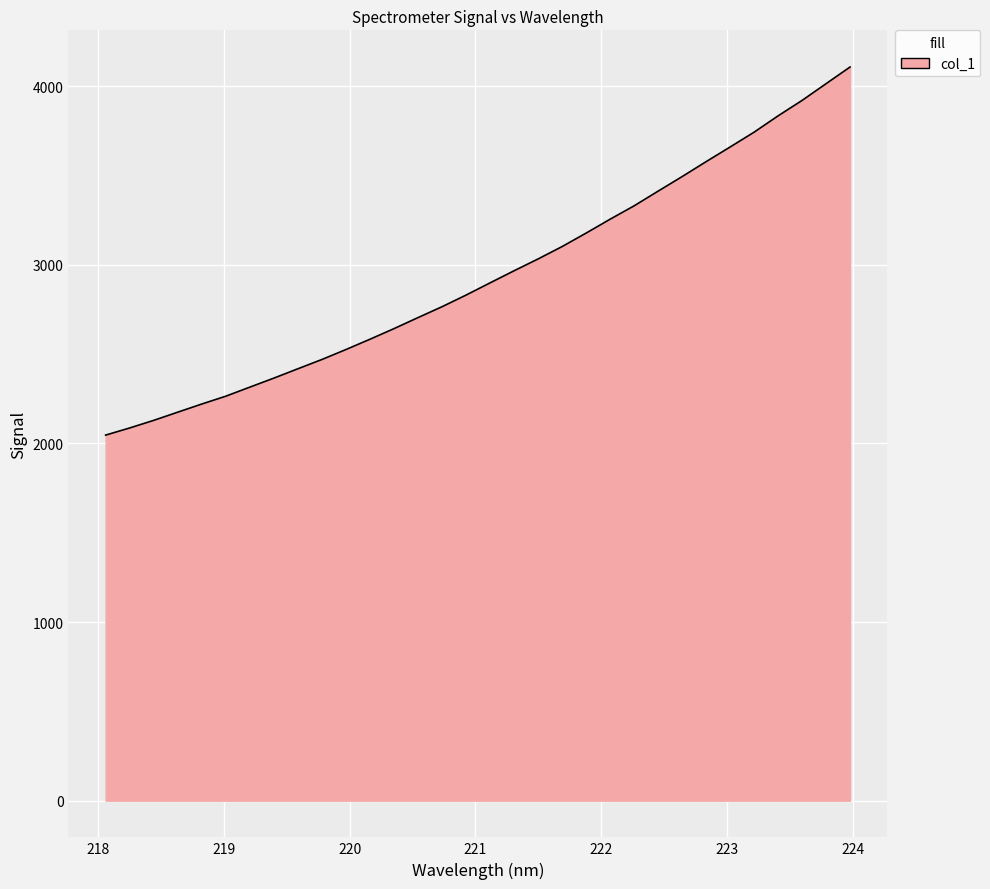

What is the maximum value shown in the chart?

4108.0